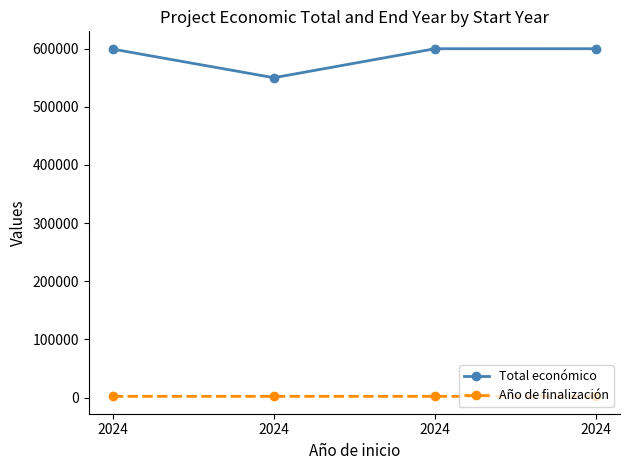

What is the value of the Año de finalización point at the 3rd from the left?

2026